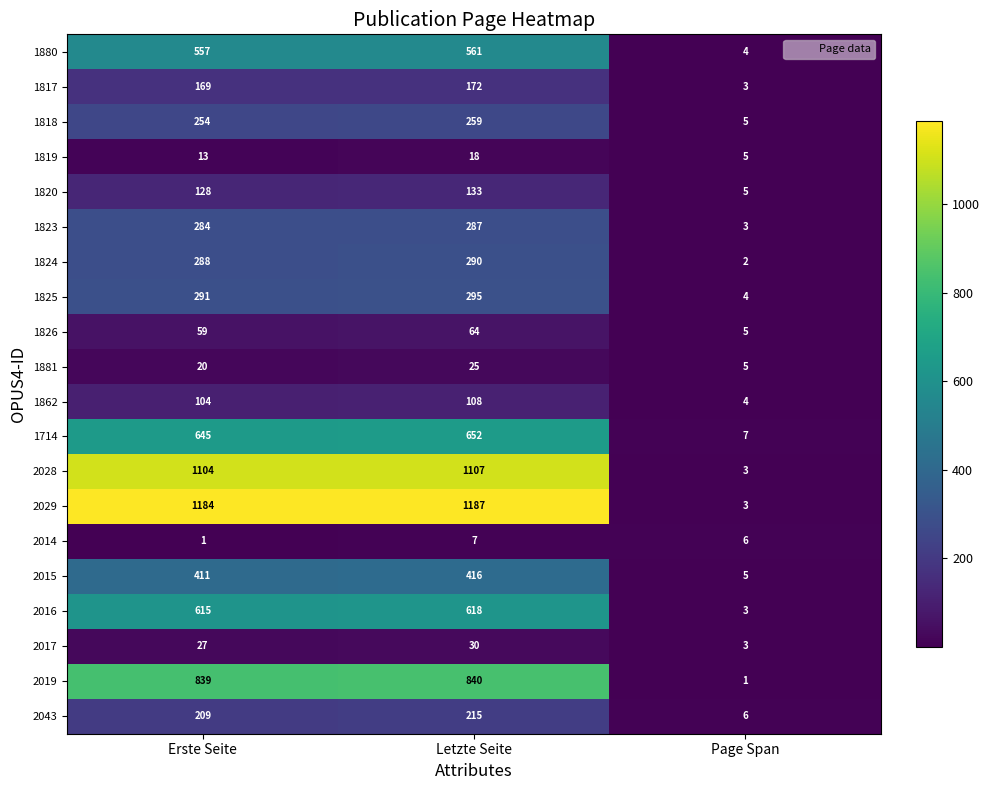

True or false: 1880 has a value of 975 at Erste Seite.

False